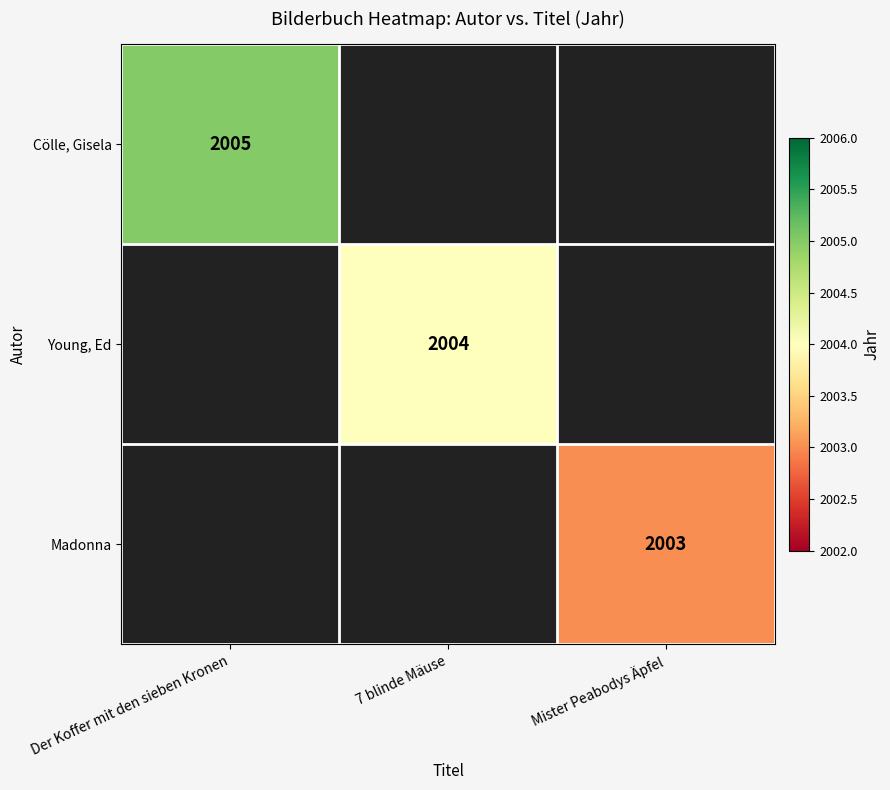

Is it true that Cölle, Gisela equals 2005 at Der Koffer mit den sieben Kronen?

True